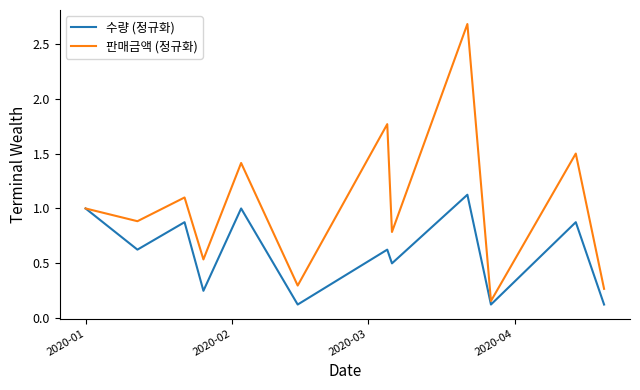

Which series has the largest total across all categories?

판매금액 (정규화)